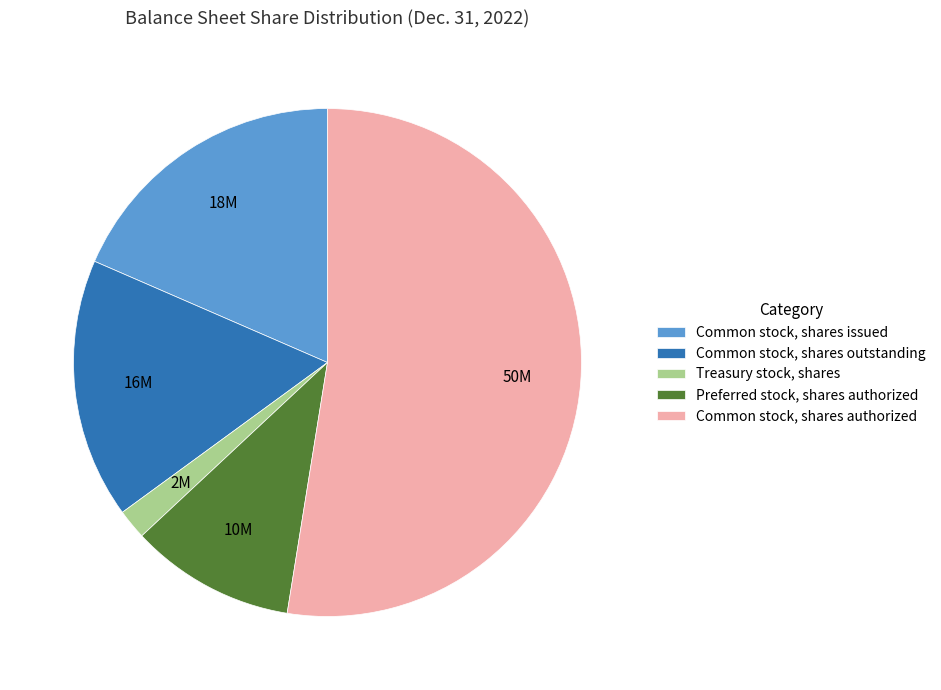

Do Treasury stock, shares and Common stock, shares outstanding together represent more than half of the pie?

No